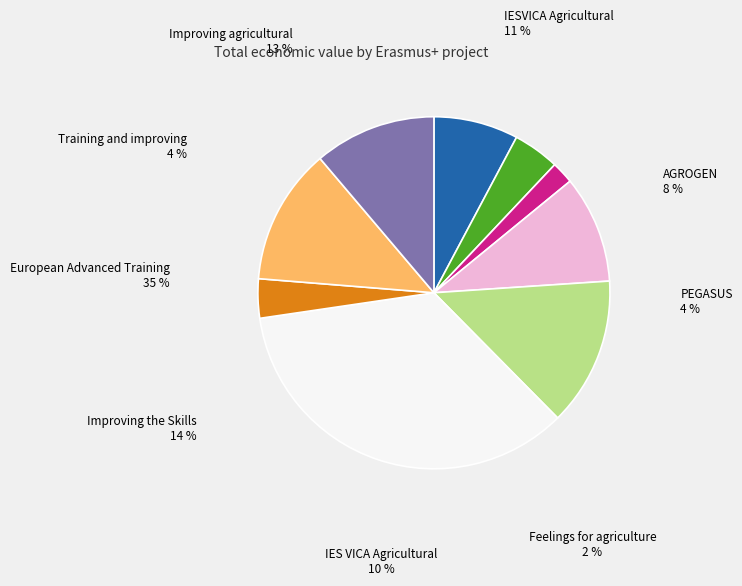

What is the largest slice in the pie chart?

European Advanced Training